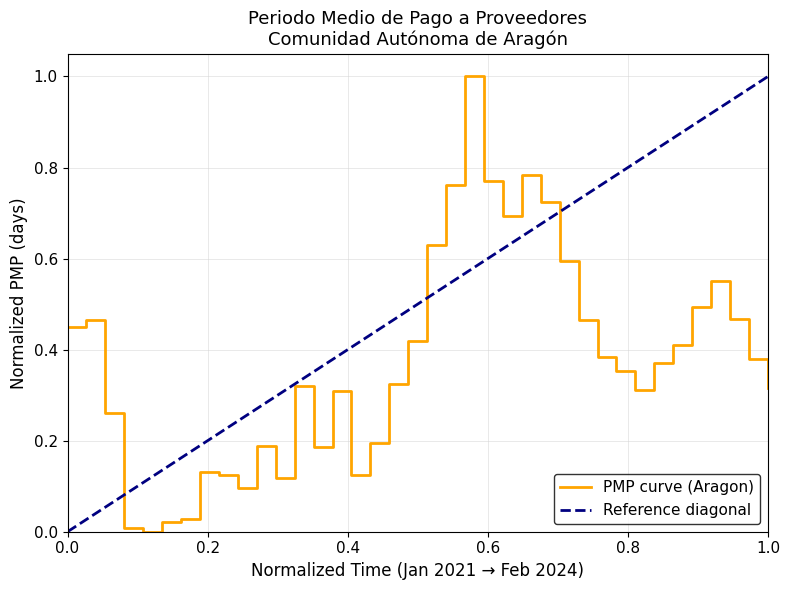

What is the value of the 15th point from the left?

0.3